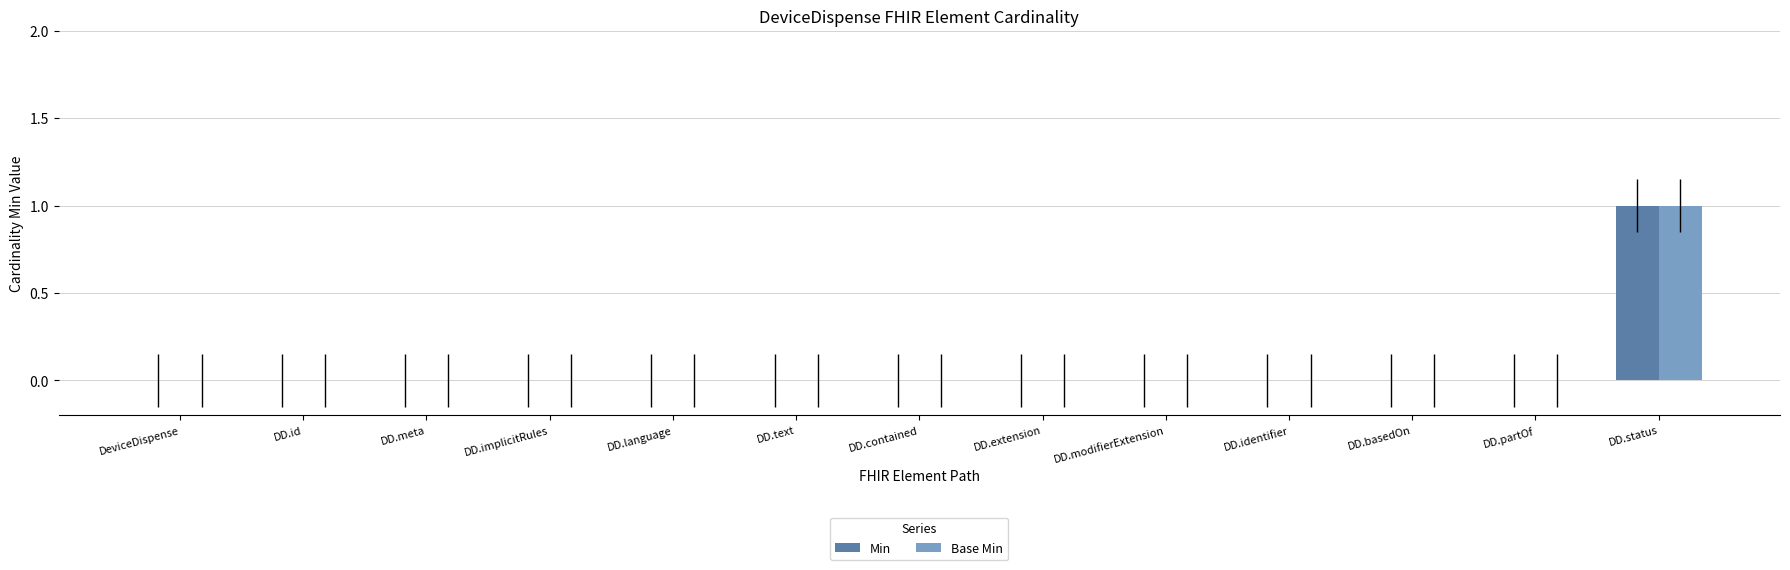

Reading right to left, transcribe all the data shown in this chart.

Min: 1	0	0	0	0	0	0	0	0	0	0	0	0
Base Min: 1	0	0	0	0	0	0	0	0	0	0	0	0